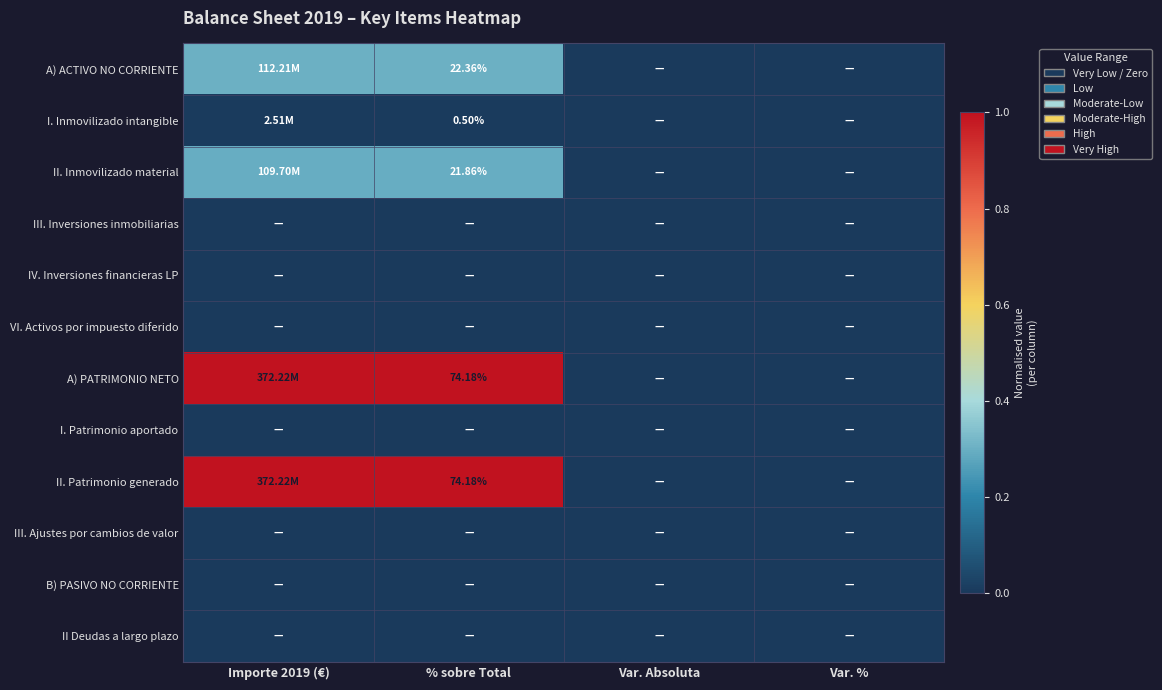

Rank the categories by B) PASIVO NO CORRIENTE value from lowest to highest.

Importe 2019 (€), % sobre Total, Var. Absoluta, Var. %